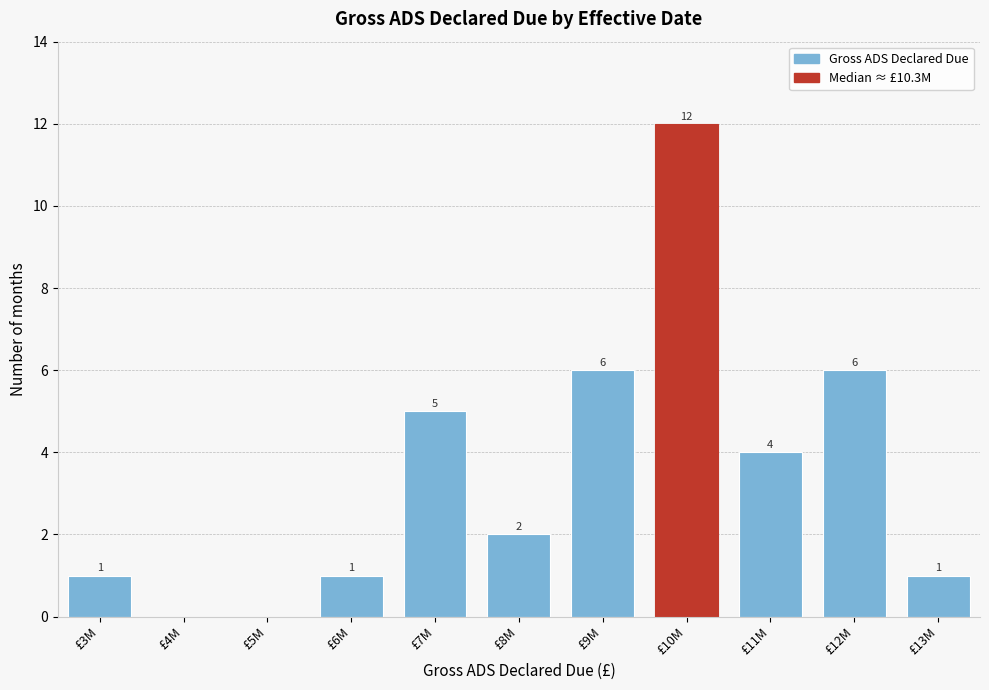

Reading left to right, extract all data points from this chart.

£3M=1	£4M=0	£5M=0	£6M=1	£7M=5	£8M=2	£9M=6	£10M=12	£11M=4	£12M=6	£13M=1